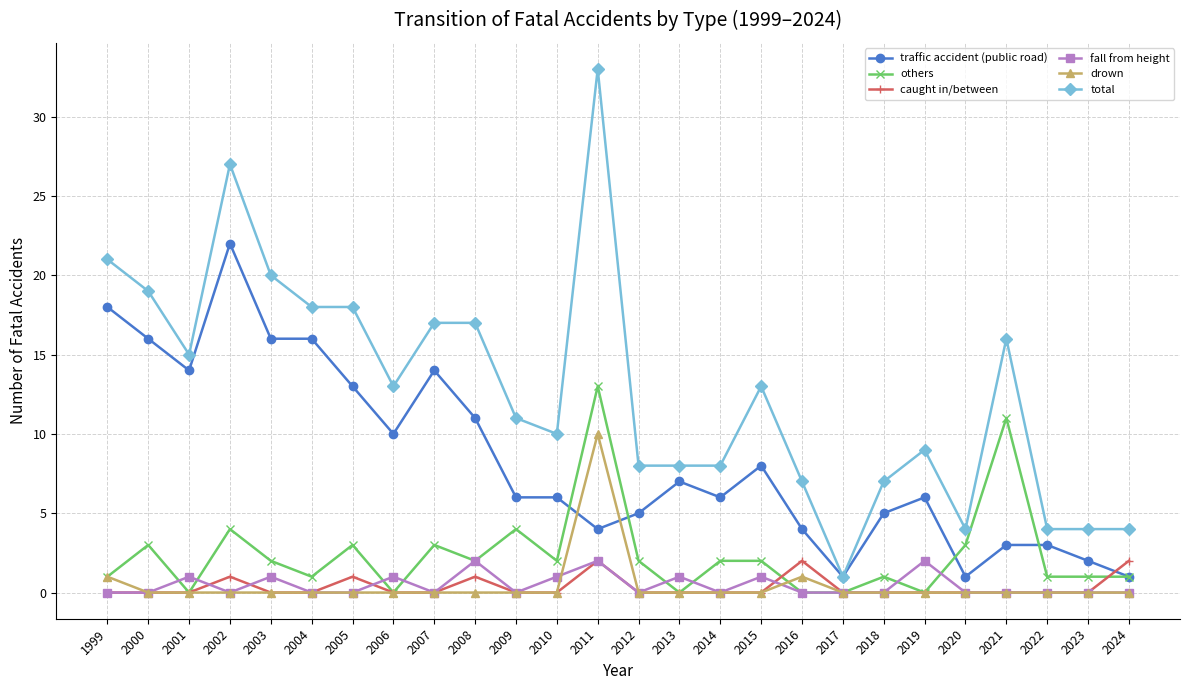

Reading left to right, extract all data points from this chart.

traffic accident (public road): 1999=18	2000=16	2001=14	2002=22	2003=16	2004=16	2005=13	2006=10	2007=14	2008=11	2009=6	2010=6	2011=4	2012=5	2013=7	2014=6	2015=8	2016=4	2017=1	2018=5	2019=6	2020=1	2021=3	2022=3	2023=2	2024=1
others: 1999=1	2000=3	2001=0	2002=4	2003=2	2004=1	2005=3	2006=0	2007=3	2008=2	2009=4	2010=2	2011=13	2012=2	2013=0	2014=2	2015=2	2016=0	2017=0	2018=1	2019=0	2020=3	2021=11	2022=1	2023=1	2024=1
caught in/between: 1999=0	2000=0	2001=0	2002=1	2003=0	2004=0	2005=1	2006=0	2007=0	2008=1	2009=0	2010=0	2011=2	2012=0	2013=0	2014=0	2015=0	2016=2	2017=0	2018=0	2019=0	2020=0	2021=0	2022=0	2023=0	2024=2
fall from height: 1999=0	2000=0	2001=1	2002=0	2003=1	2004=0	2005=0	2006=1	2007=0	2008=2	2009=0	2010=1	2011=2	2012=0	2013=1	2014=0	2015=1	2016=0	2017=0	2018=0	2019=2	2020=0	2021=0	2022=0	2023=0	2024=0
drown: 1999=1	2000=0	2001=0	2002=0	2003=0	2004=0	2005=0	2006=0	2007=0	2008=0	2009=0	2010=0	2011=10	2012=0	2013=0	2014=0	2015=0	2016=1	2017=0	2018=0	2019=0	2020=0	2021=0	2022=0	2023=0	2024=0
total: 1999=21	2000=19	2001=15	2002=27	2003=20	2004=18	2005=18	2006=13	2007=17	2008=17	2009=11	2010=10	2011=33	2012=8	2013=8	2014=8	2015=13	2016=7	2017=1	2018=7	2019=9	2020=4	2021=16	2022=4	2023=4	2024=4